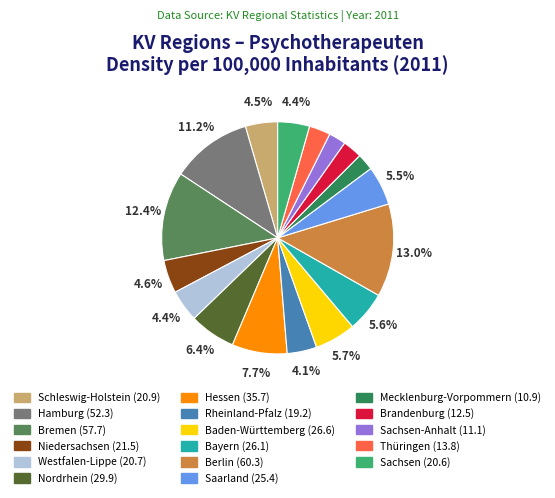

To the nearest percent, what is the average slice percentage?

6%